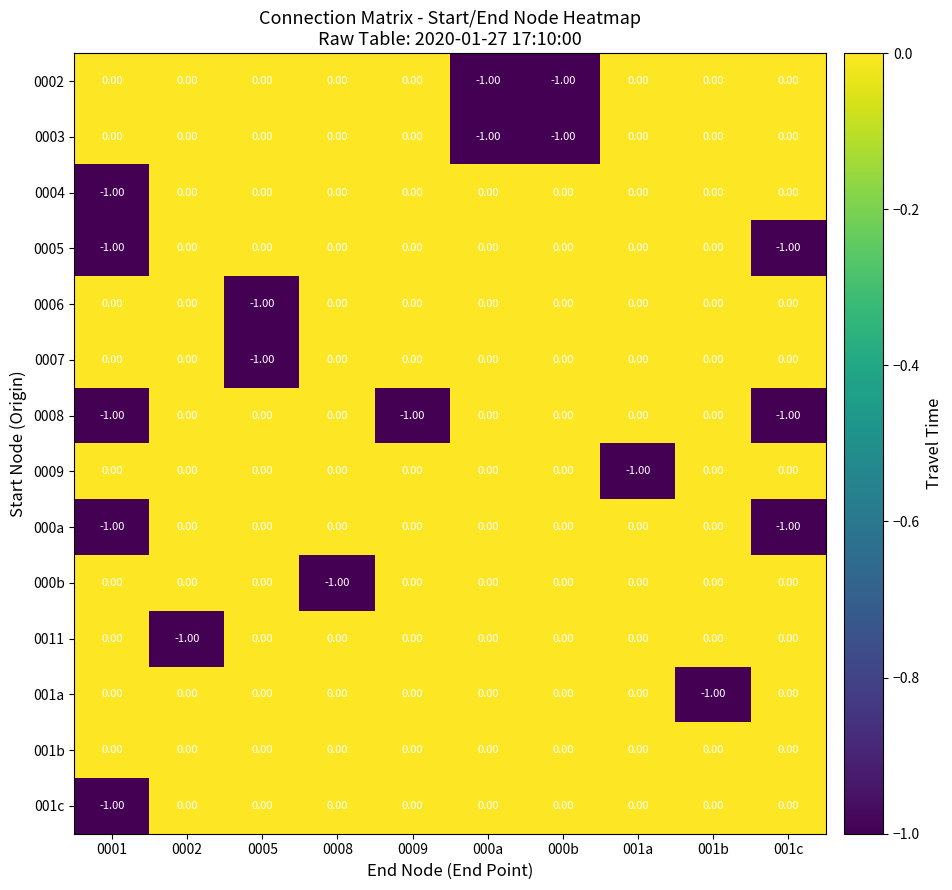

What is the total value across all series at 0001?

-5